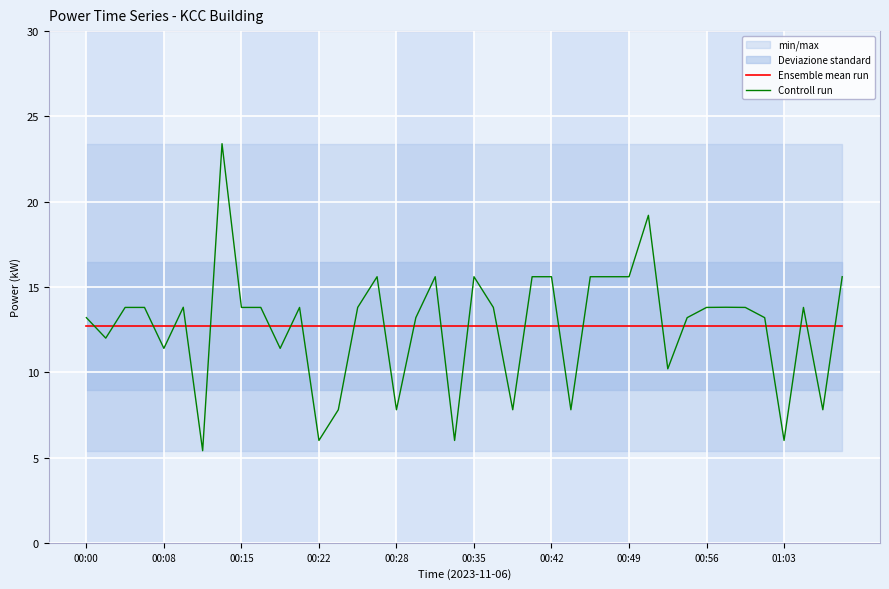

What is the highest value of the Ensemble mean run series?

12.7